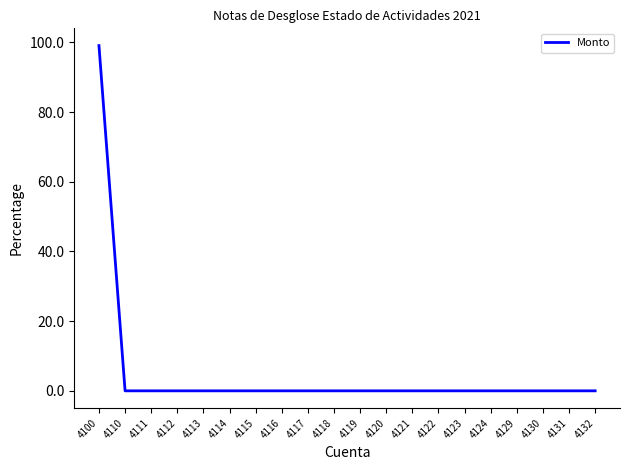

What is the maximum value shown in the chart?

99.1